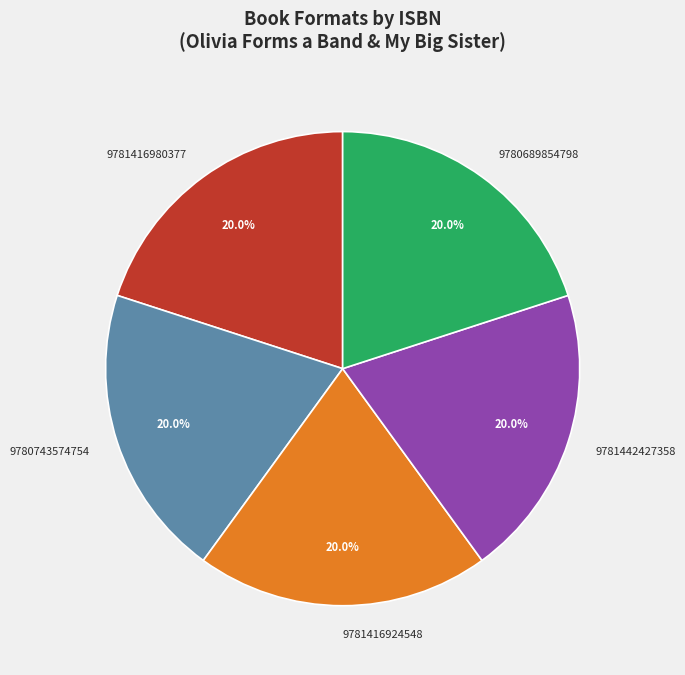

What is the ratio of the value at 9780689854798 to the value at 9781442427358?

1.0